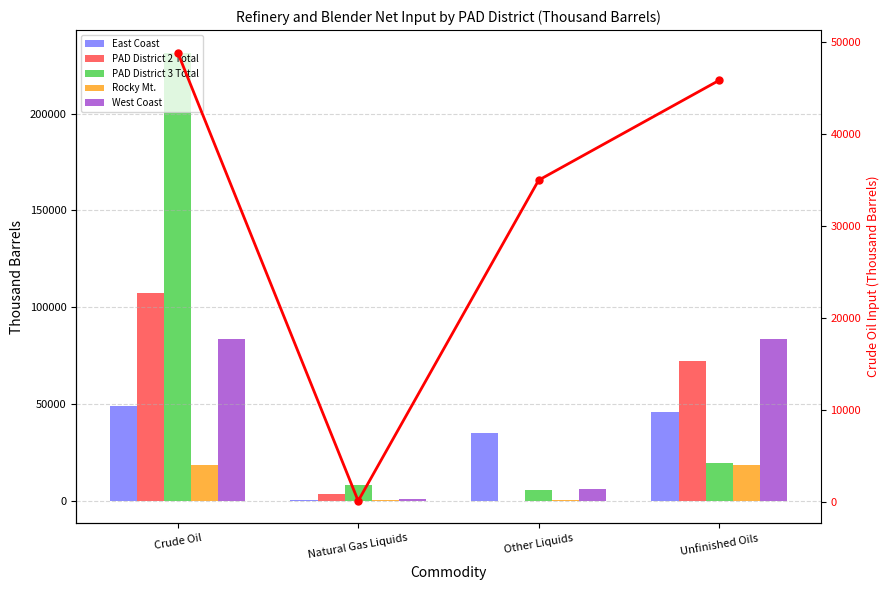

What is the difference between the maximum and minimum values in the Rocky Mt. series?

17907